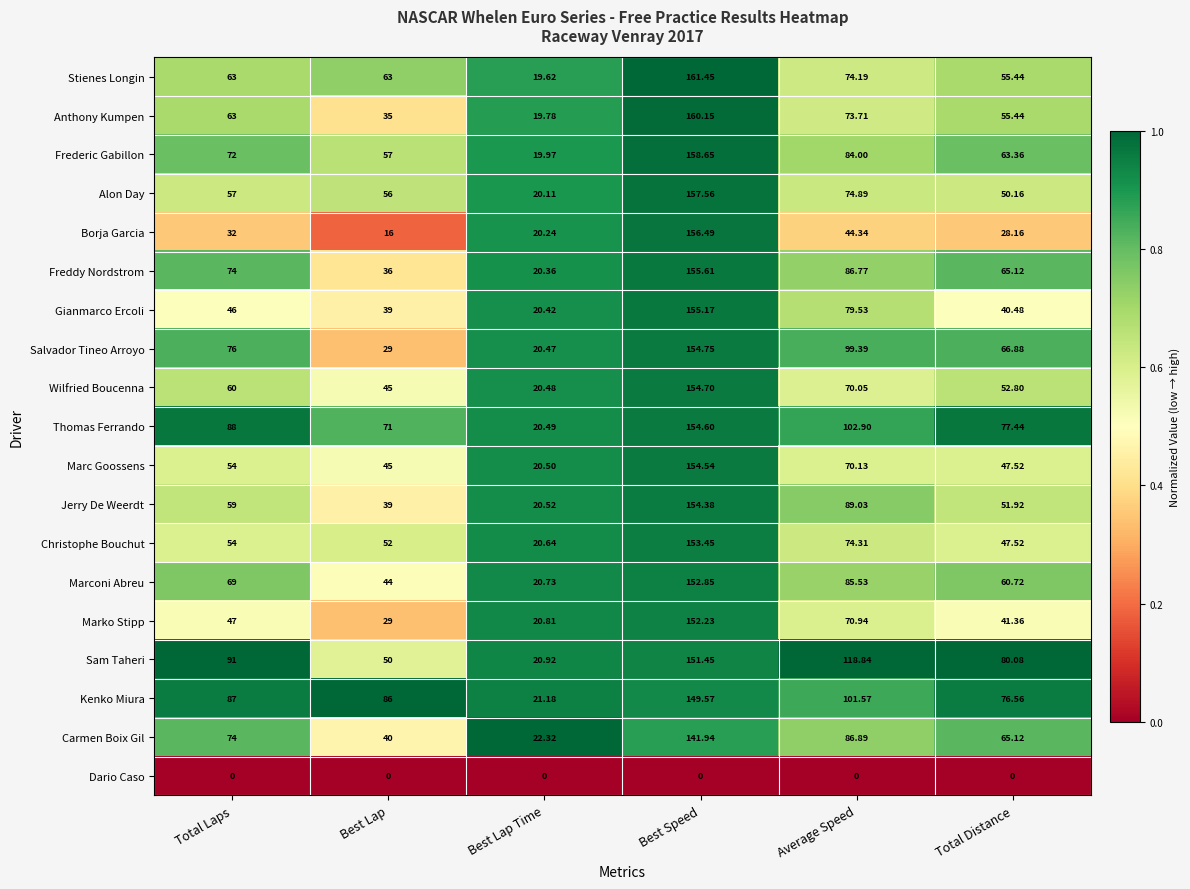

How many categories are shown in the chart?

6